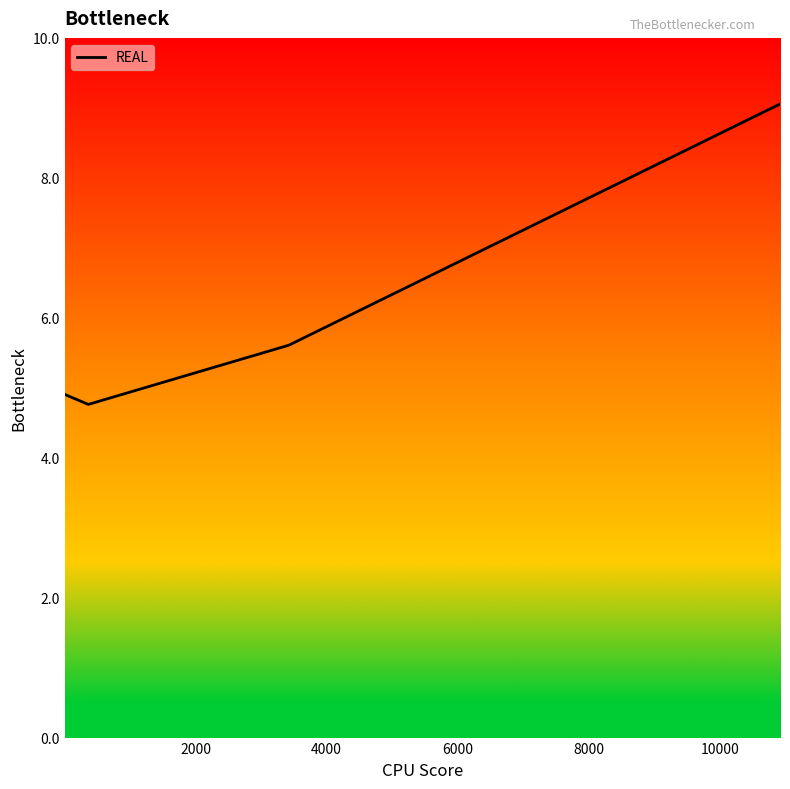

What is the minimum value shown in the chart?

4.8